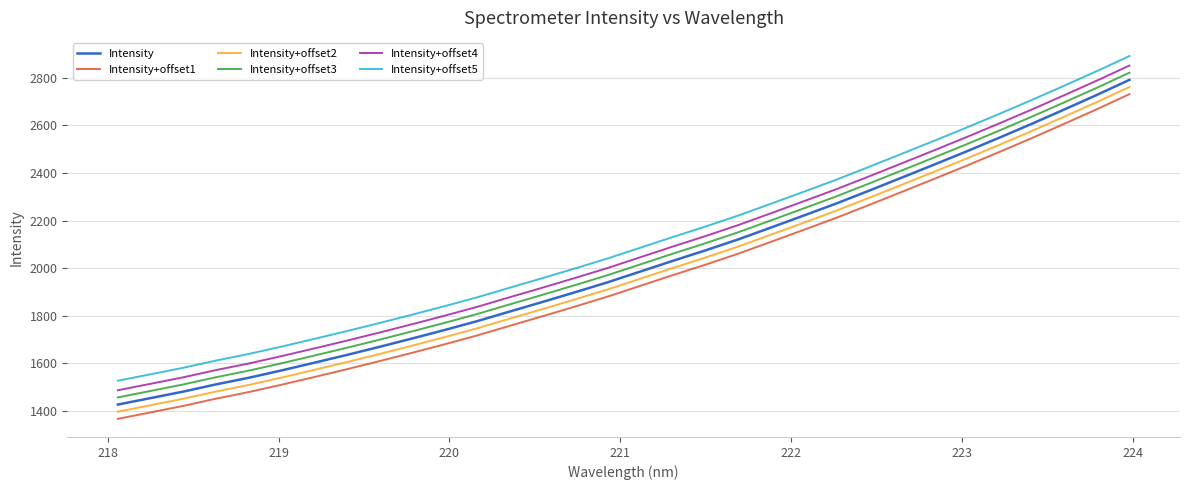

What is the difference between the maximum and minimum values in the Intensity+offset1 series?

1362.7